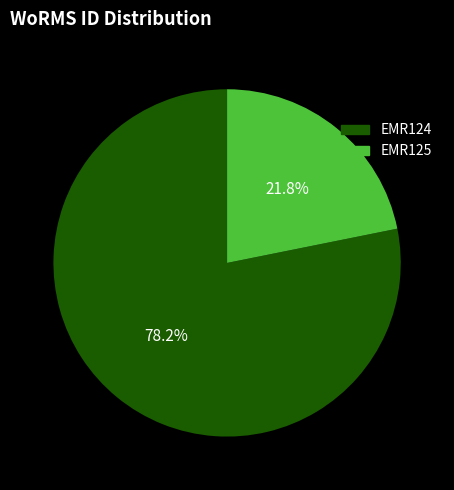

How many segments does this pie chart have?

2